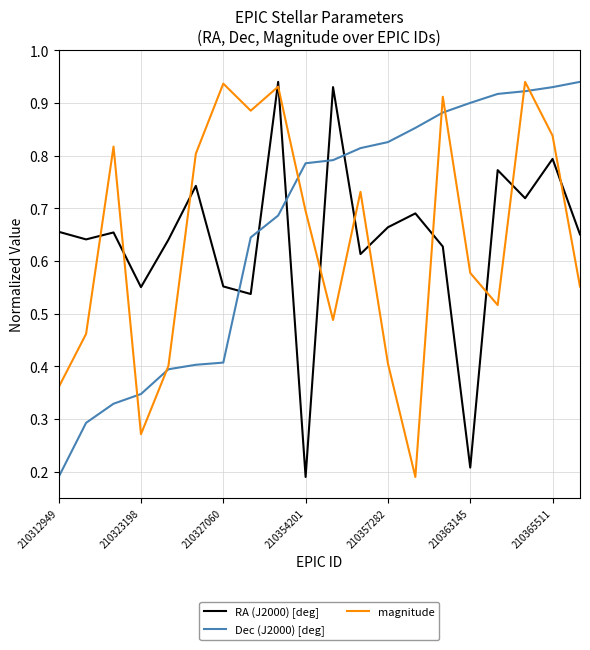

True or false: Dec (J2000) [deg] and RA (J2000) [deg] cross at least once.

True